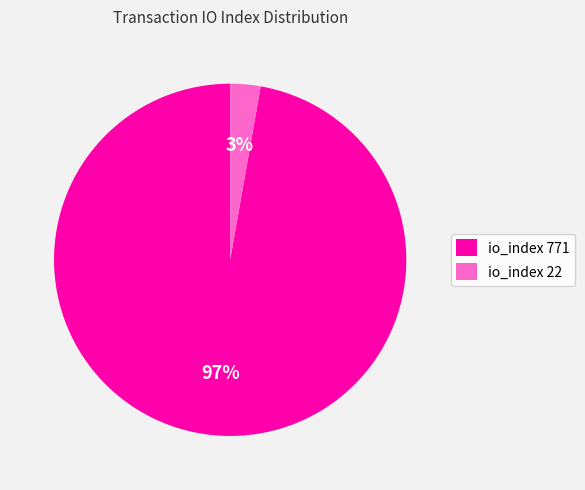

Which category accounts for the majority?

io_index 771